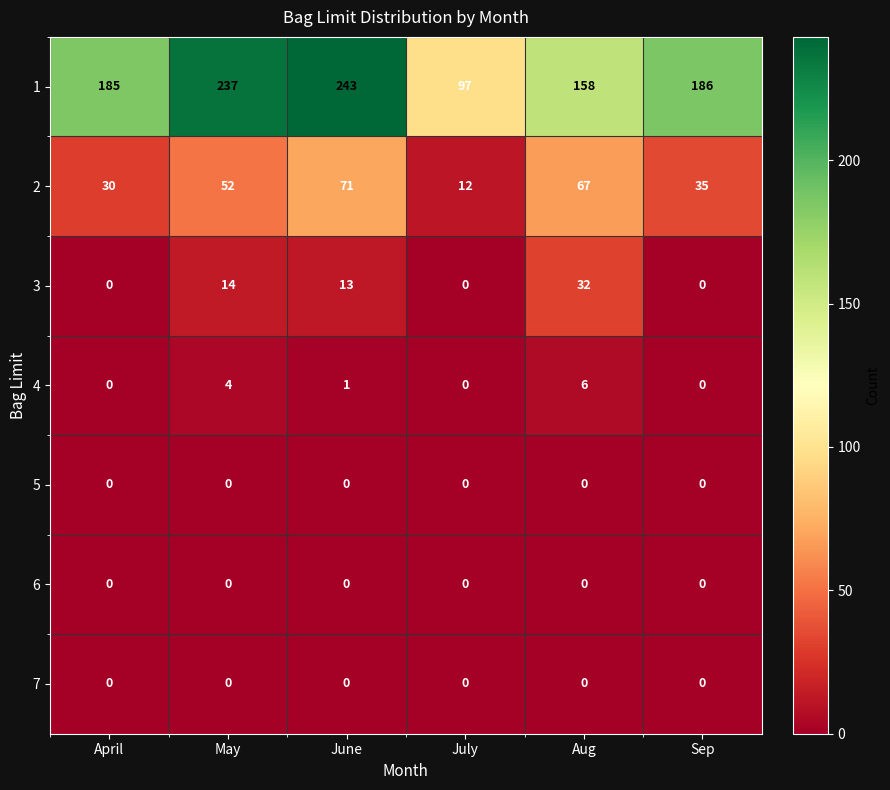

Is the value of 3 at May greater than the value of 6 at Sep?

Yes